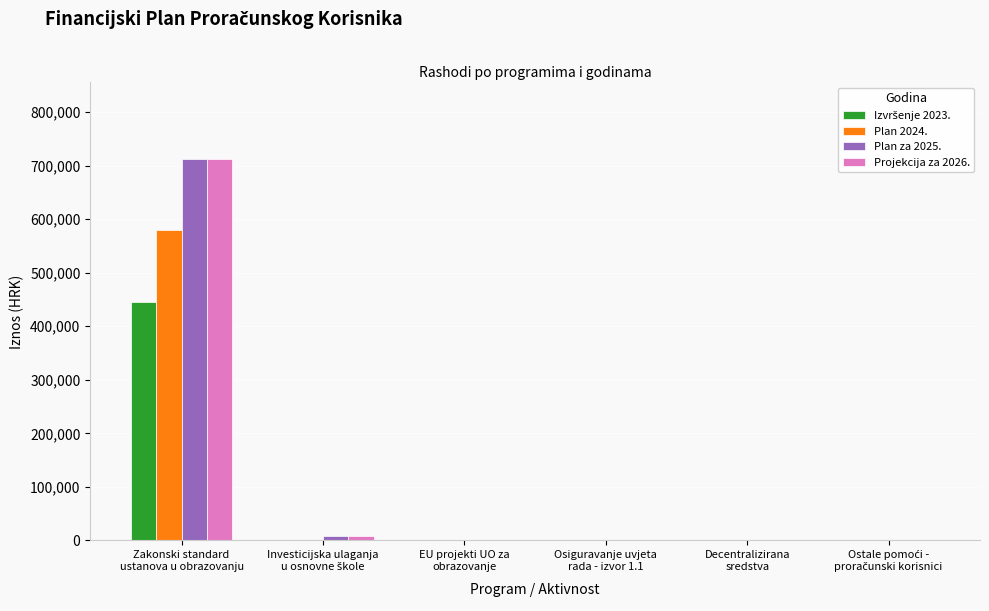

Are the bars horizontal?

No